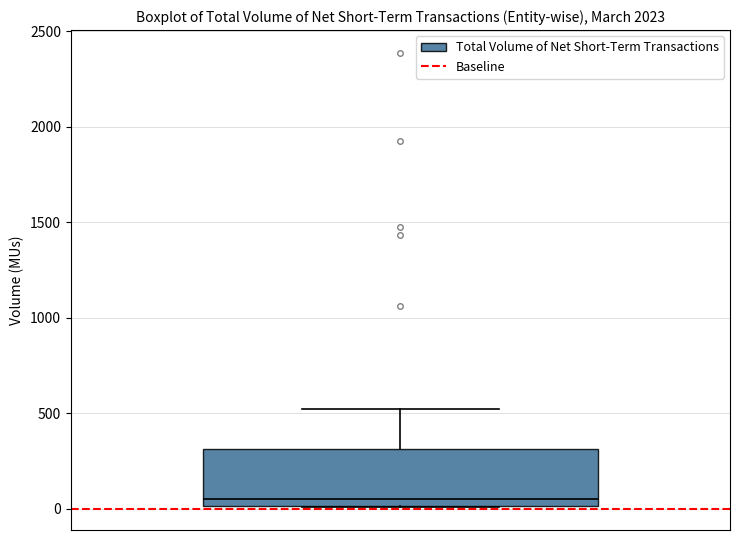

Transcribe this box plot: give where the median line is, the range the box spans, and where the two whiskers end, as read against the y-axis. The values are not printed on the chart, so give them approximately, as read against the axis.

median 50, box 0 to 300, whiskers 0 to 500